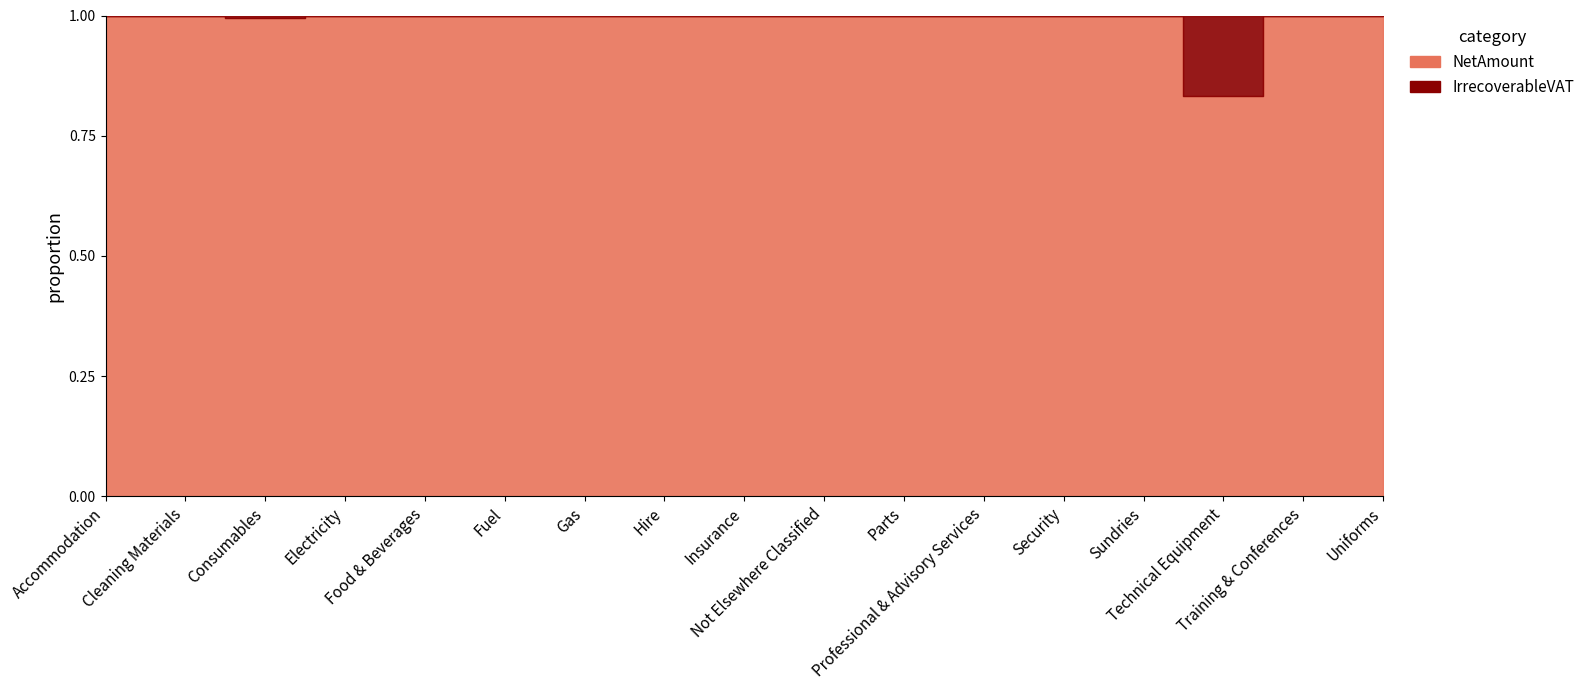

List the series in order of their peak value, highest first.

NetAmount, IrrecoverableVAT